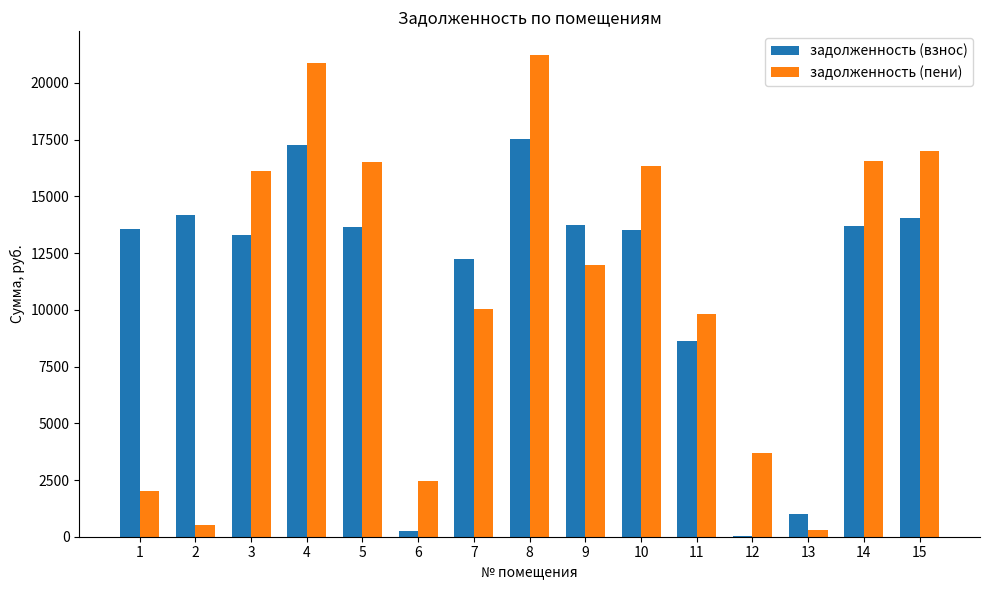

What is the sum of the задолженность (пени) values at 15 and 4?

37881.1